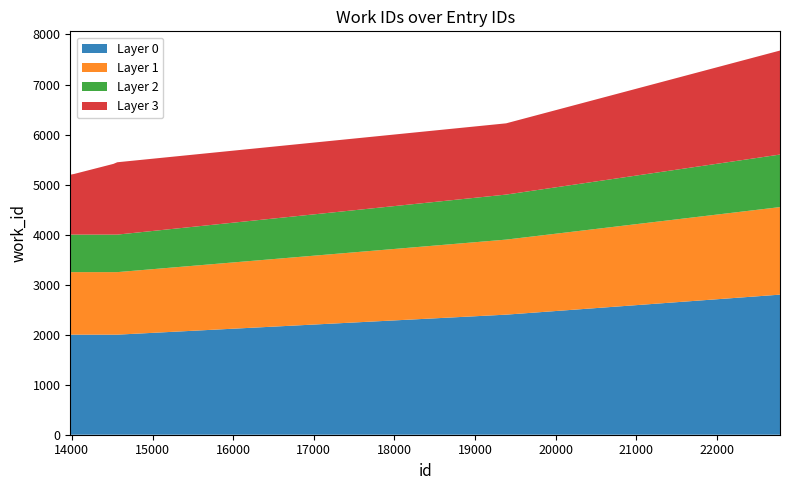

What is the minimum value for Layer 0?

2000